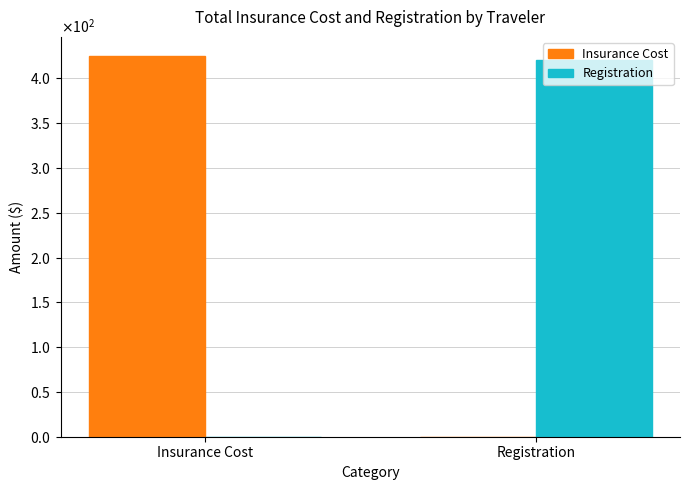

What is the difference between the Registration values at Registration and Insurance Cost?

420